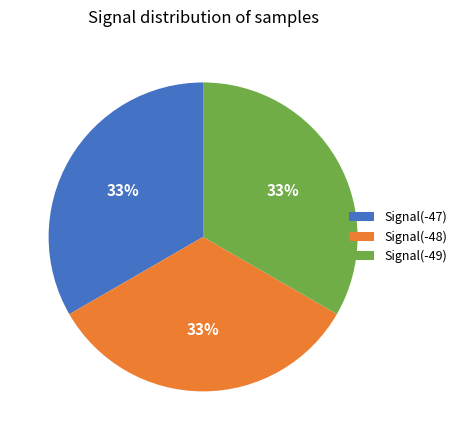

What percentage is the Signal(-49) slice, to the nearest percent?

33%